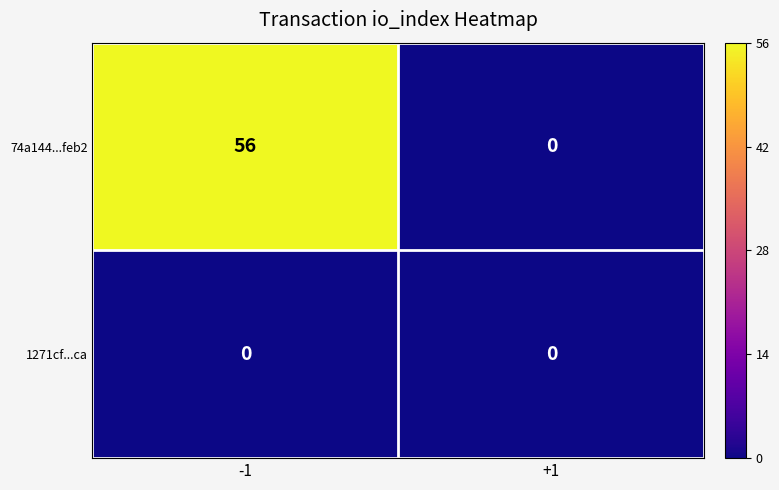

Which series changed the most between -1 and +1?

74a144...feb2